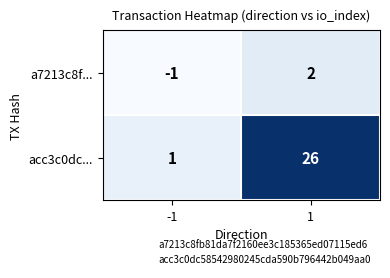

What is the total value across all series at 1?

28